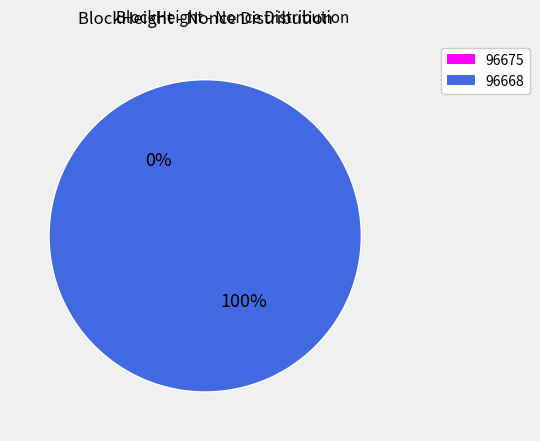

To the nearest percent, what is the difference between the largest and smallest slice percentages?

100%